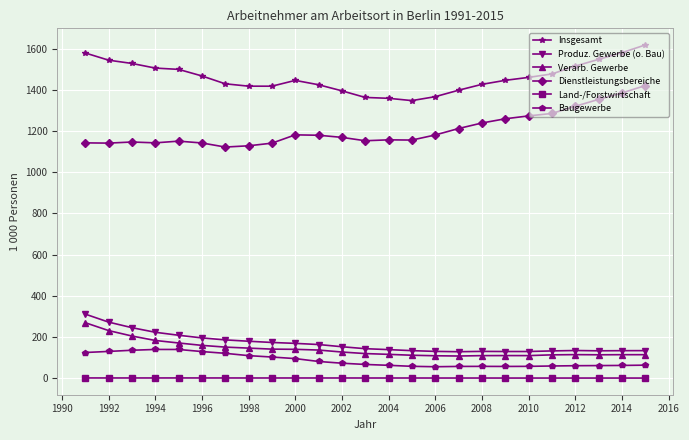

Which series has the largest total across all categories?

Insgesamt